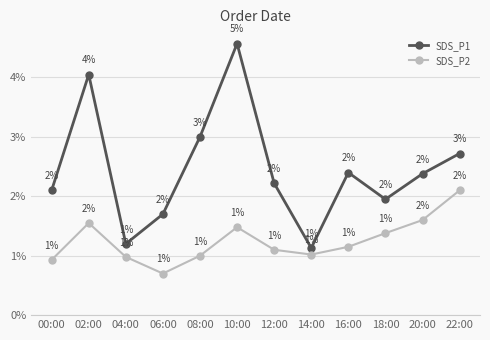

Is the value of SDS_P2 at 10:00 greater than the value of SDS_P1 at 12:00?

No